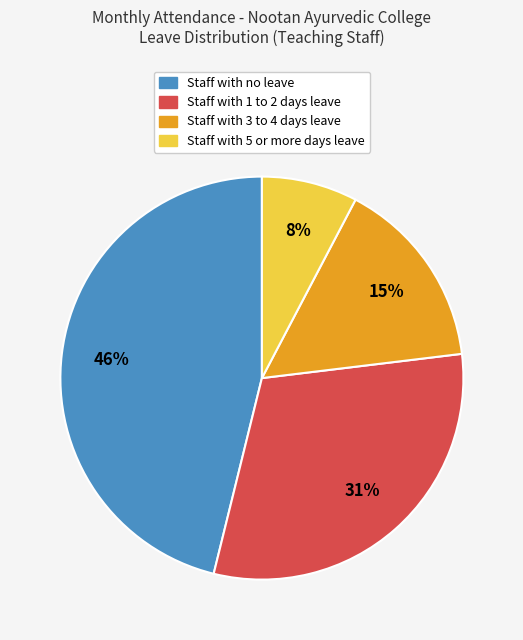

The Staff with 1 to 2 days leave slice represents 31% of the pie. True or false?

True